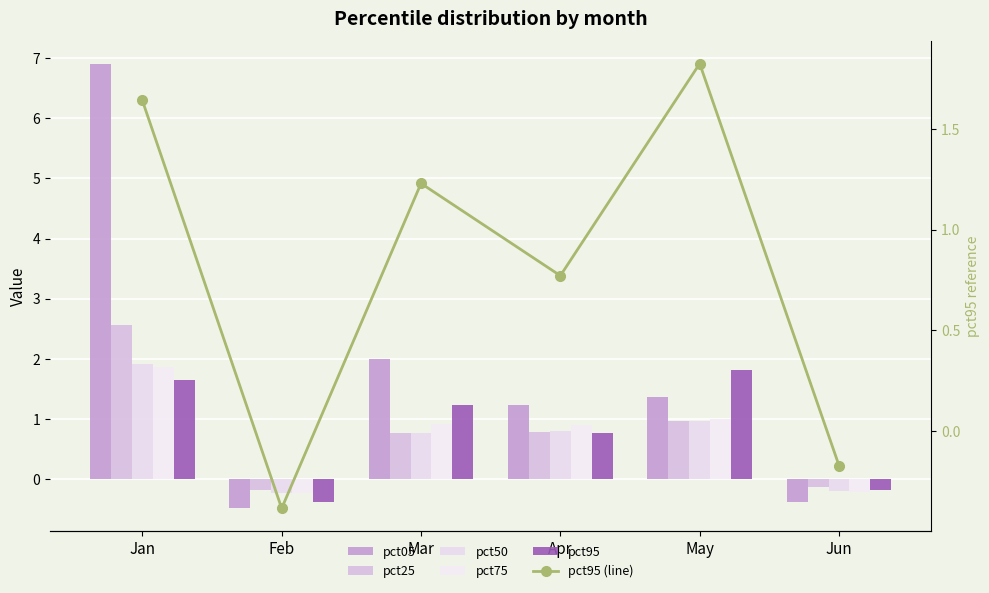

Which series has the widest spread of values?

pct05